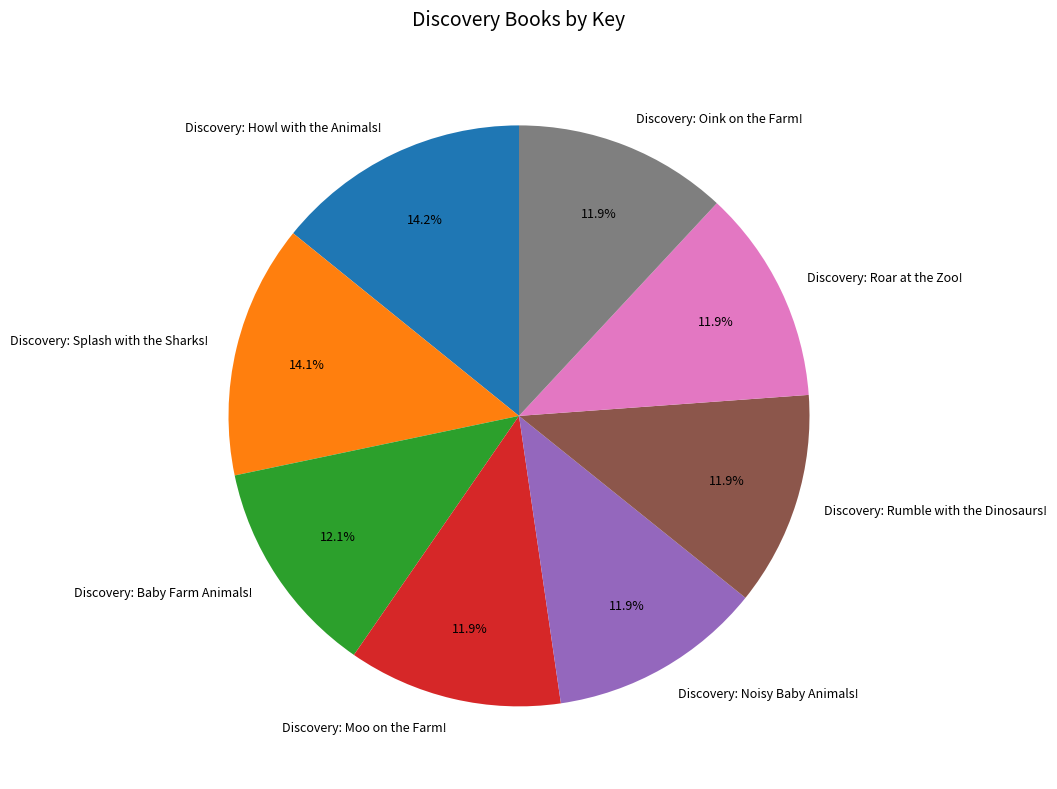

How many slices are in this pie chart?

8